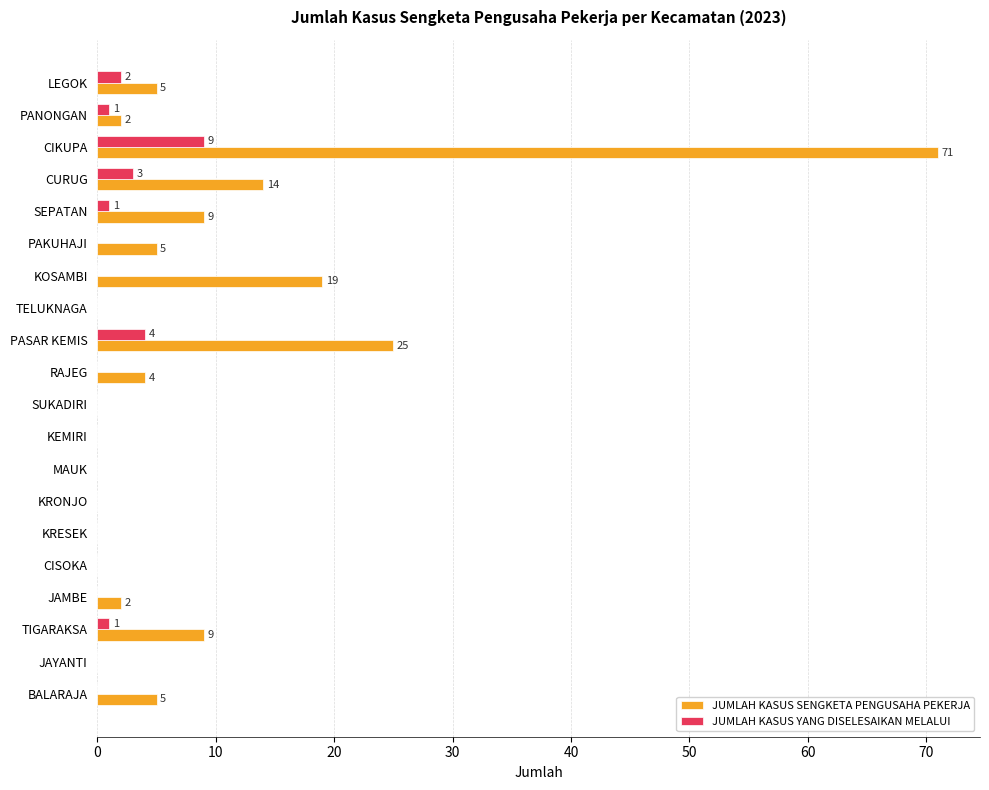

What is the sum of all JUMLAH KASUS SENGKETA PENGUSAHA PEKERJA values?

170